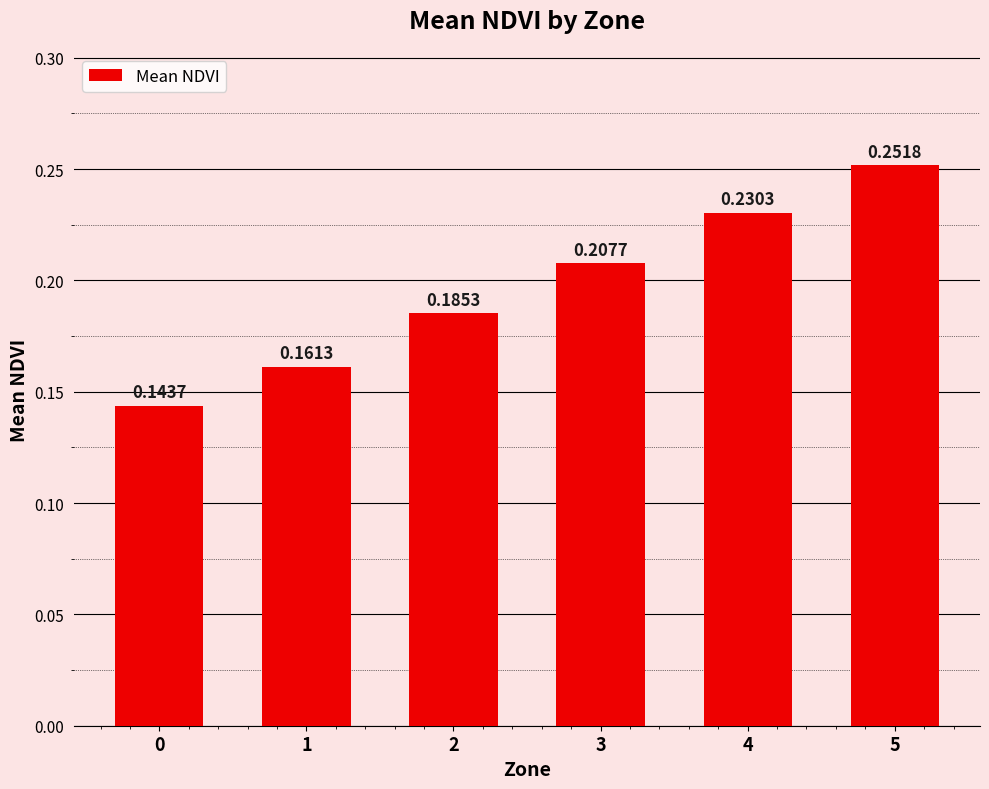

What is the sum of all values?

1.2